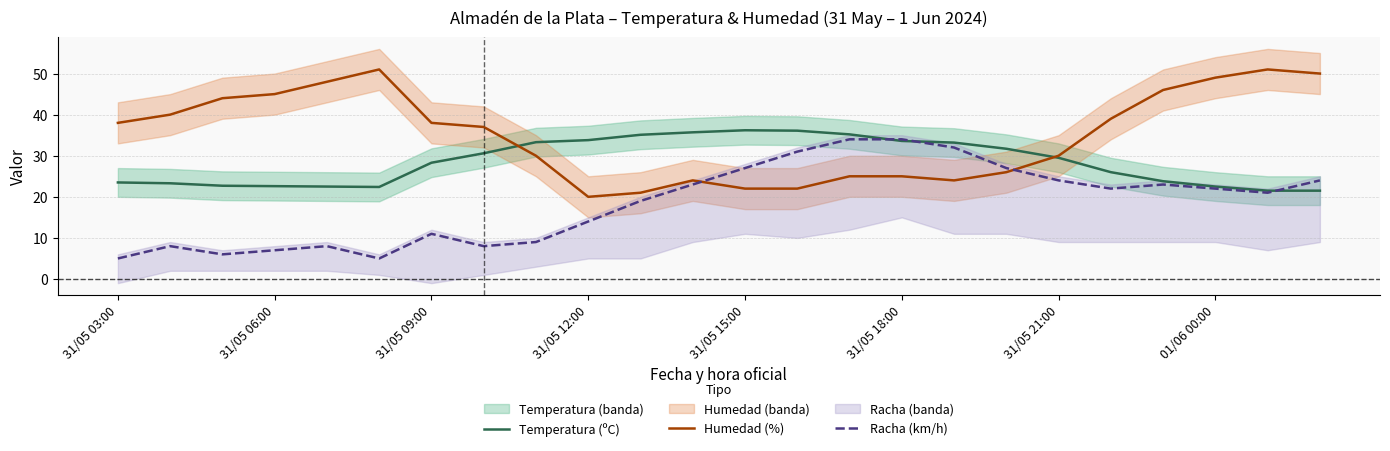

The value of Racha (km/h) at 31/05 03:00 is 5.0. True or false?

True